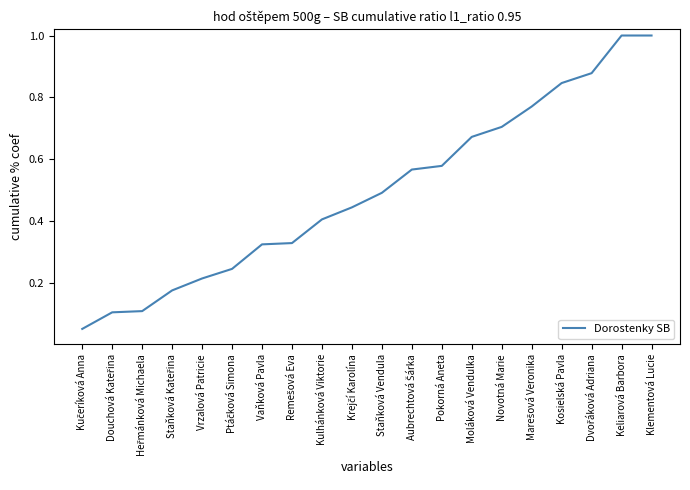

What is the maximum value shown in the chart?

1.0